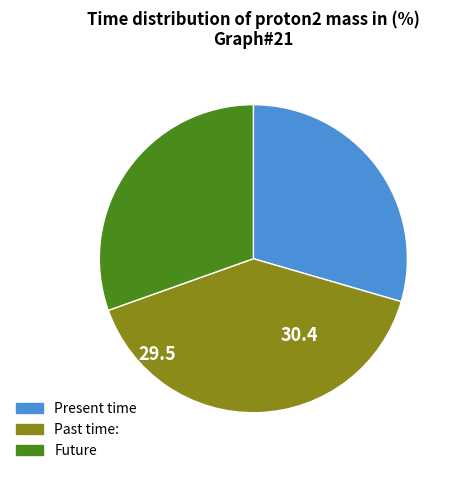

How many slices are in this pie chart?

3